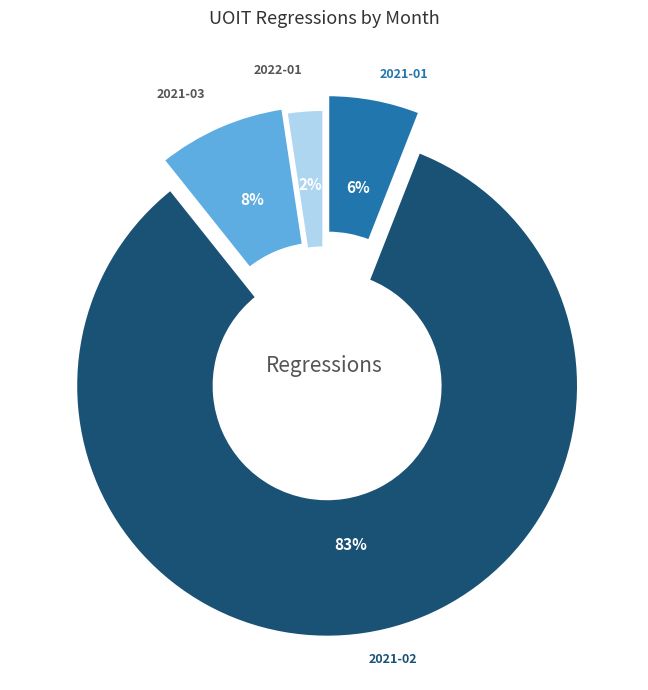

Combined, do 2021-03 and 2021-01 account for over 50%?

No